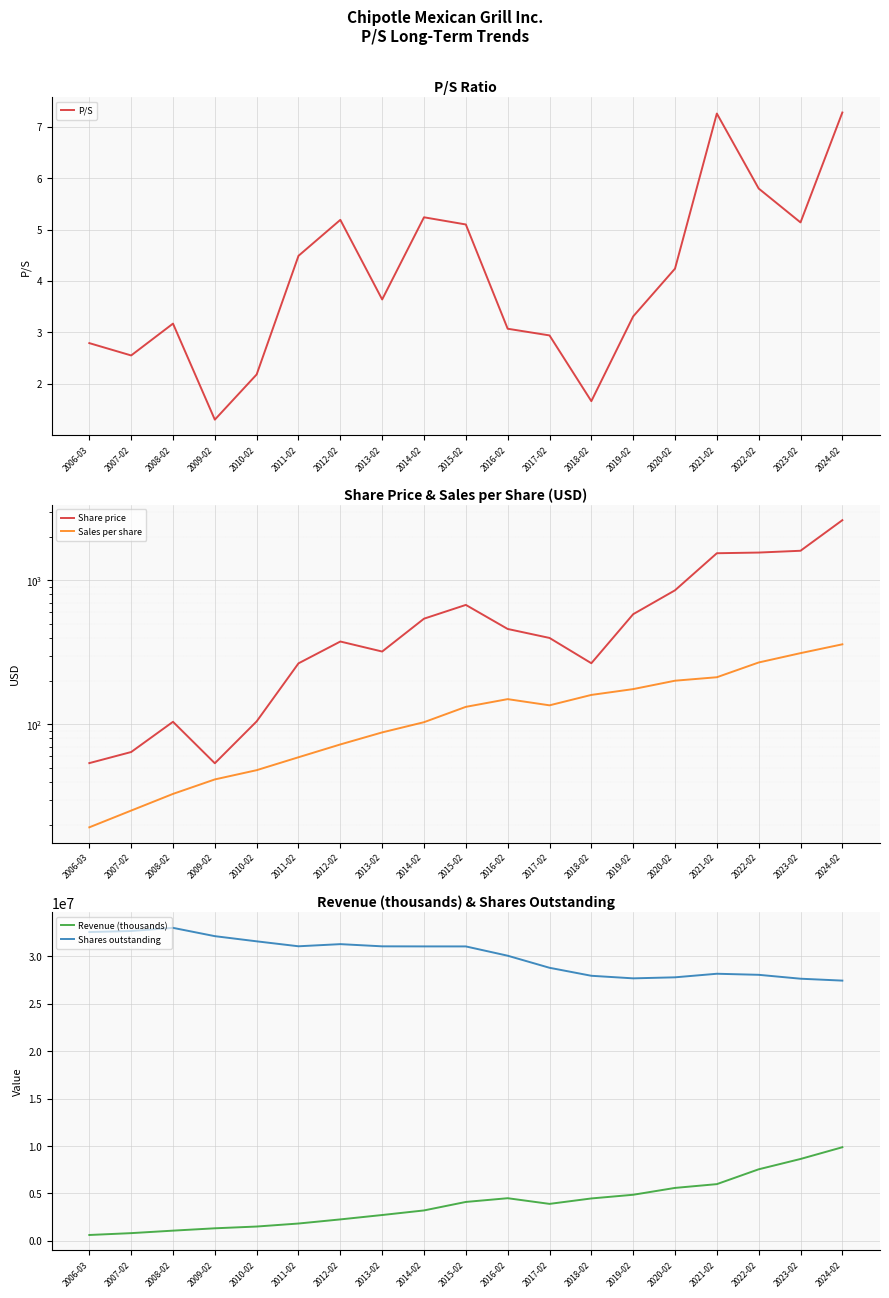

Is this an area chart (filled region under the line)?

No